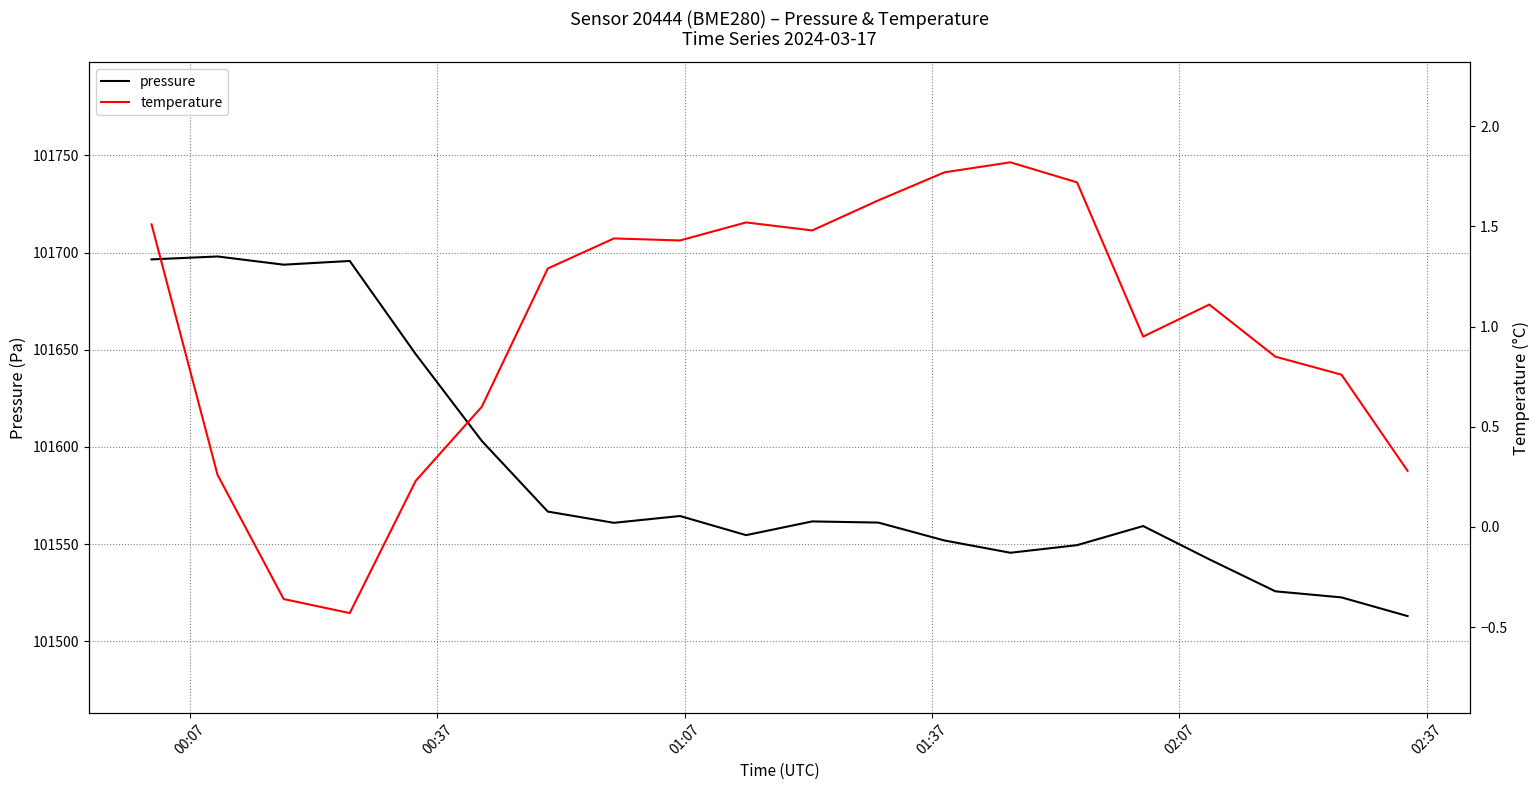

Which series has the widest spread of values?

pressure